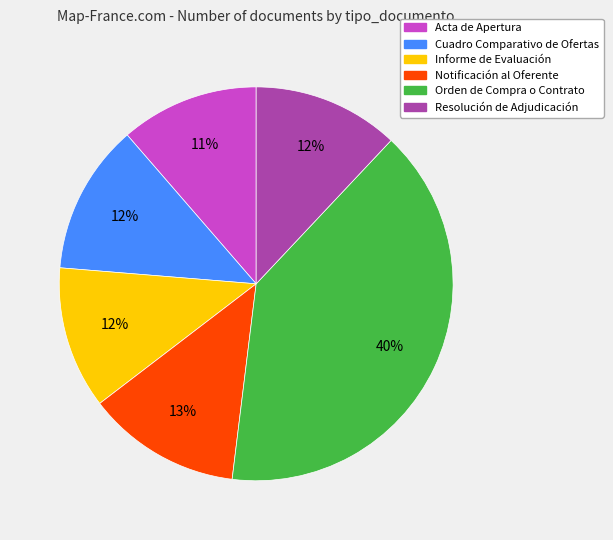

Count the number of slices in the pie.

6